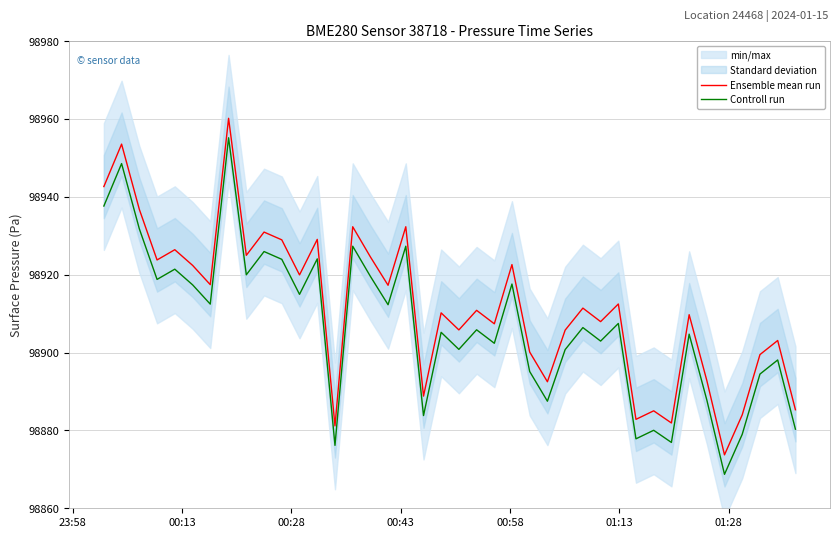

True or false: Ensemble mean run and Controll run cross at least once.

False